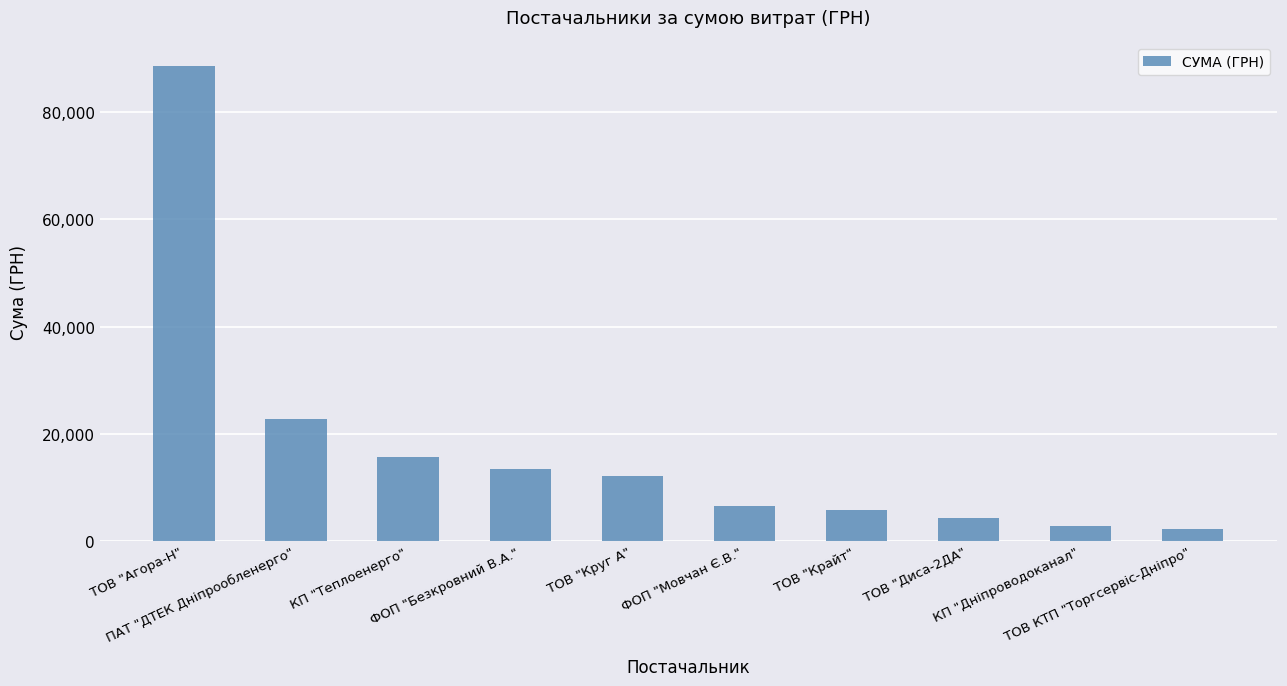

The chart shows a value of 4308.4 at ТОВ "Диса-2ДА". True or false?

True